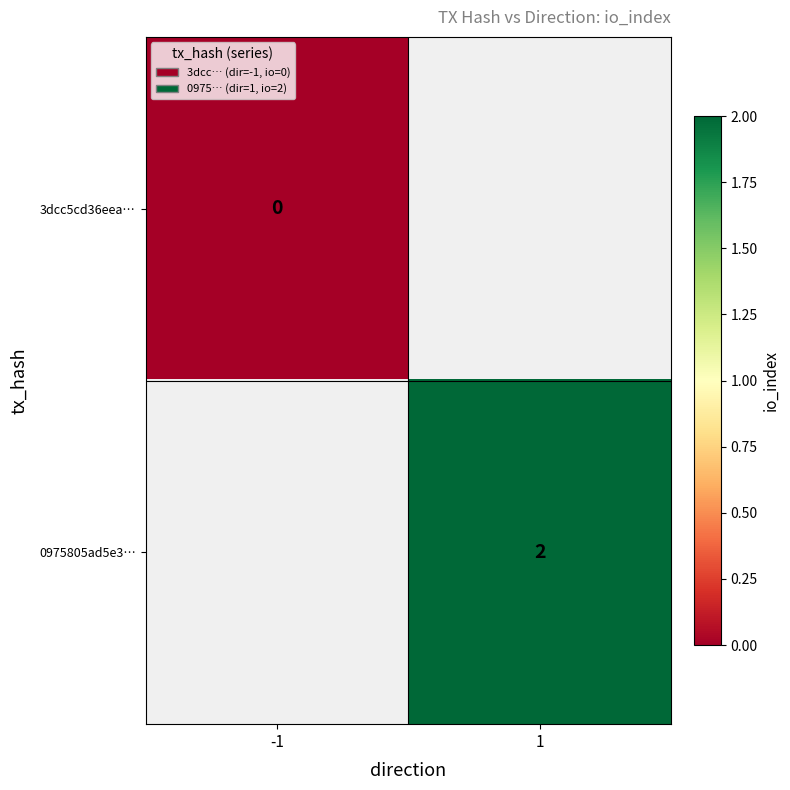

How many data points does each series have?

2